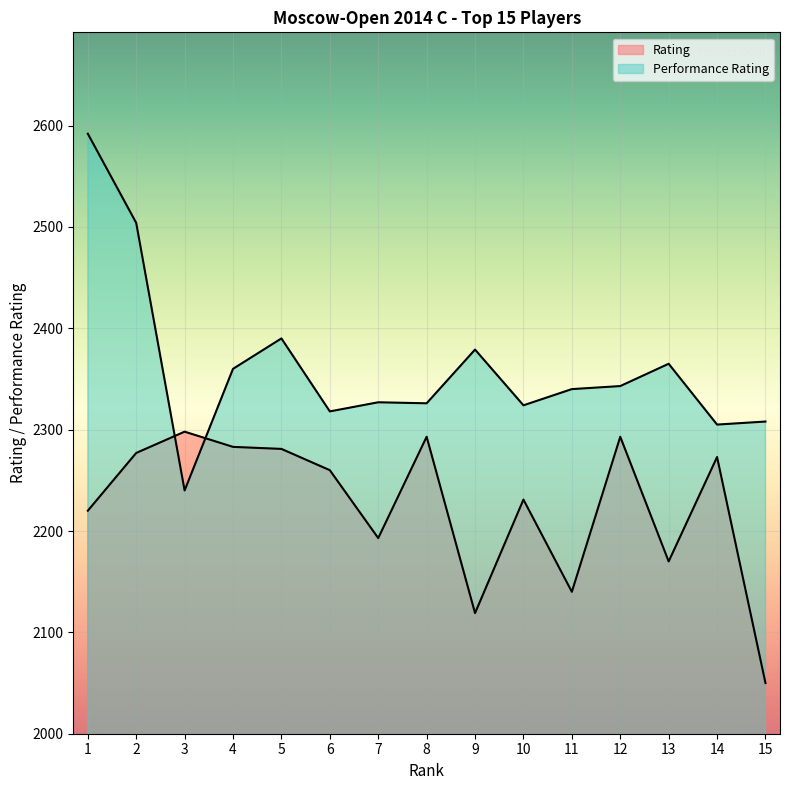

True or false: Performance Rating has a value of 1595 at 13.

False